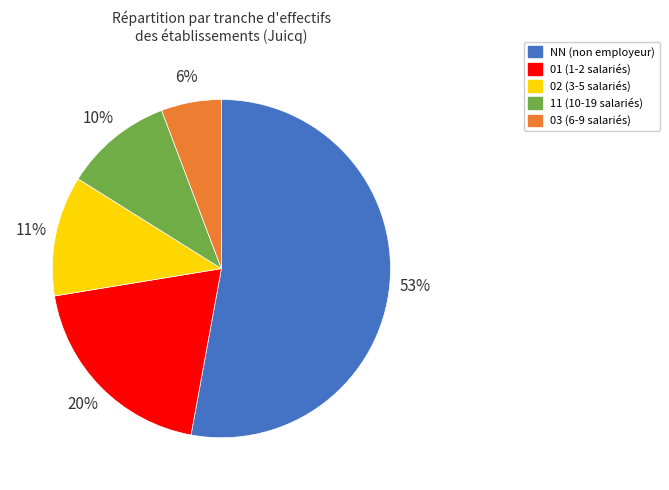

What percentage is the 01 (1-2 salariés) slice, to the nearest percent?

20%